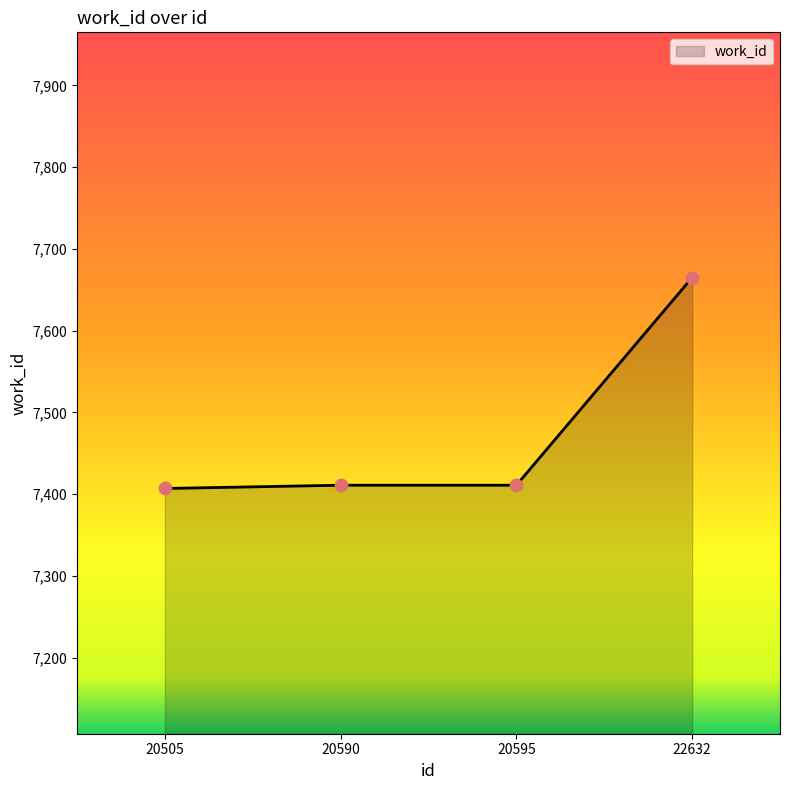

What is the ratio of the value at 20505 to the value at 22632?

1.0